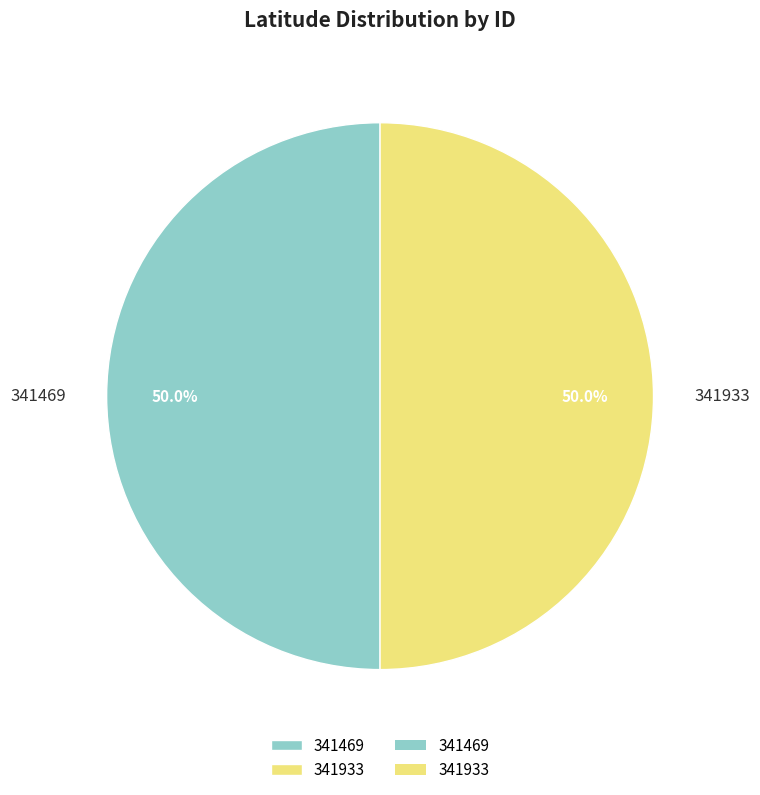

Do 341933 and 341469 together represent more than half of the pie?

Yes